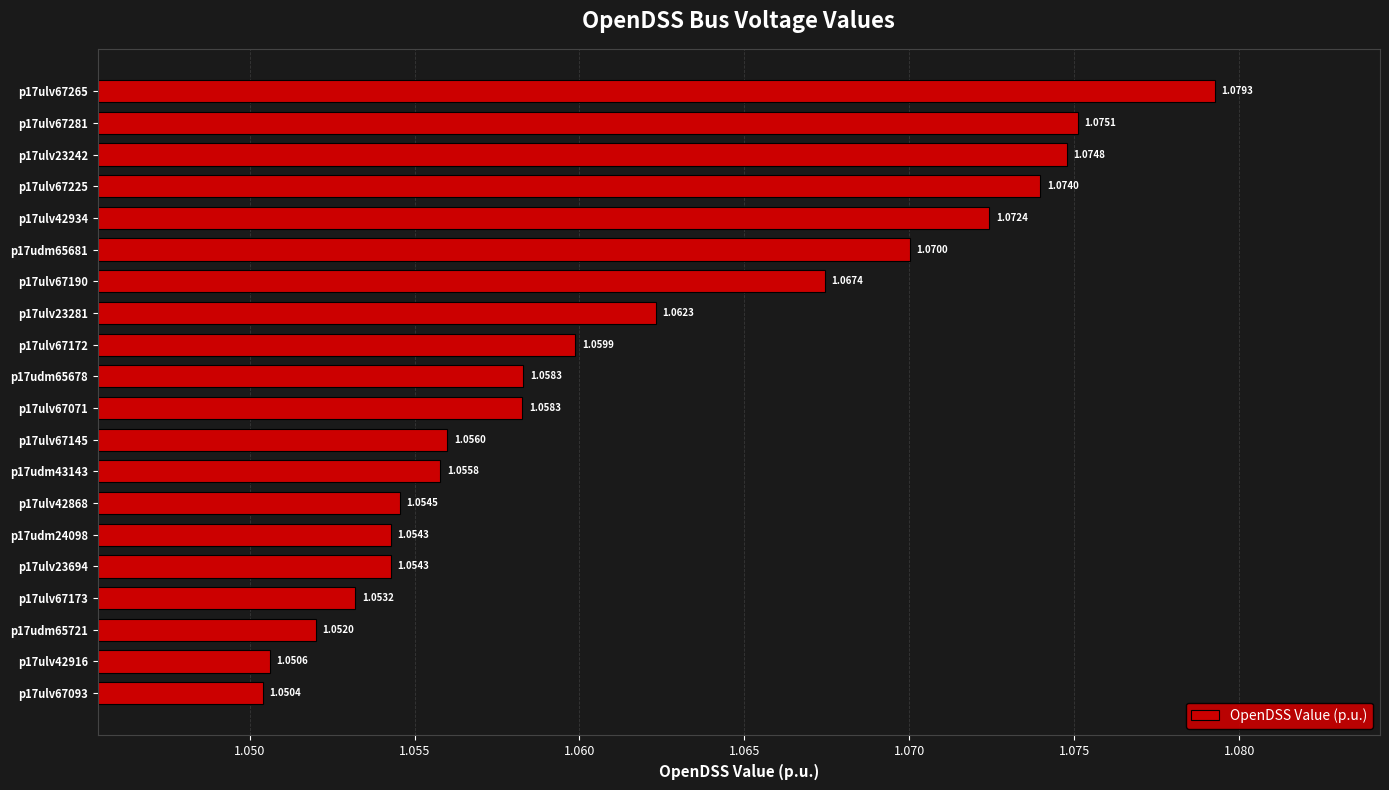

What is the sum of the values at p17ulv23281 and p17udm65678?

2.1